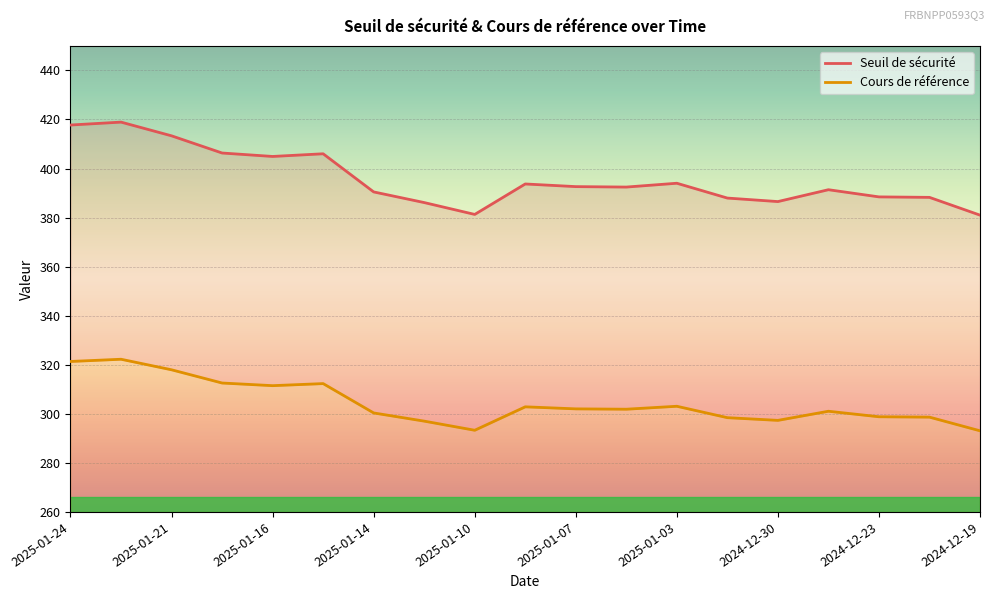

How many interior local valleys does the Cours de référence series have?

4